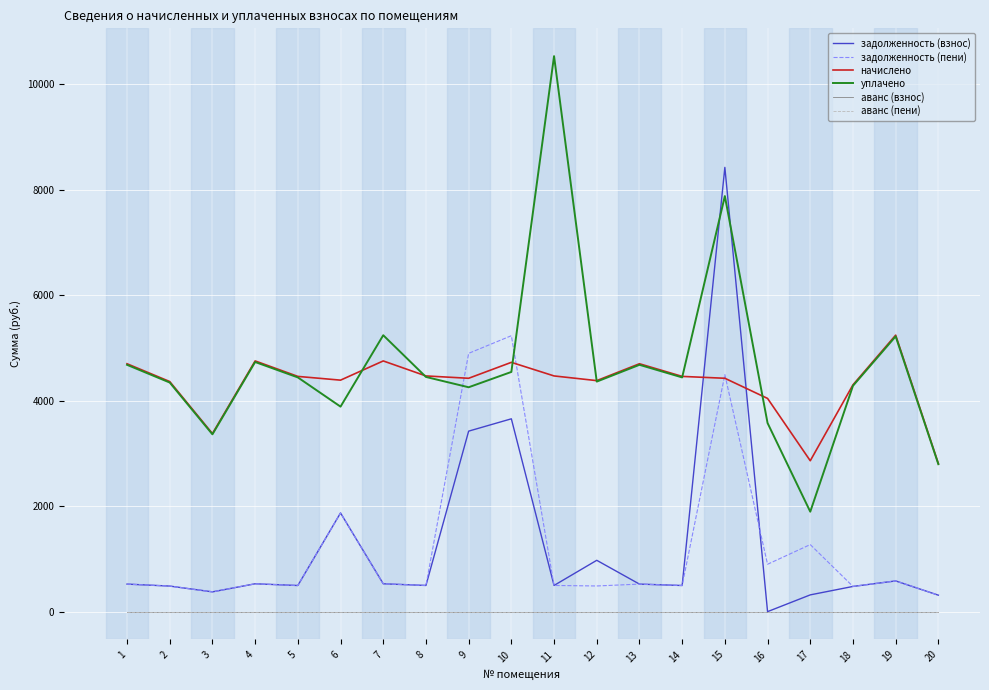

Rank the series by their maximum value, from lowest to highest.

аванс (взнос), аванс (пени), задолженность (пени), начислено, задолженность (взнос), уплачено